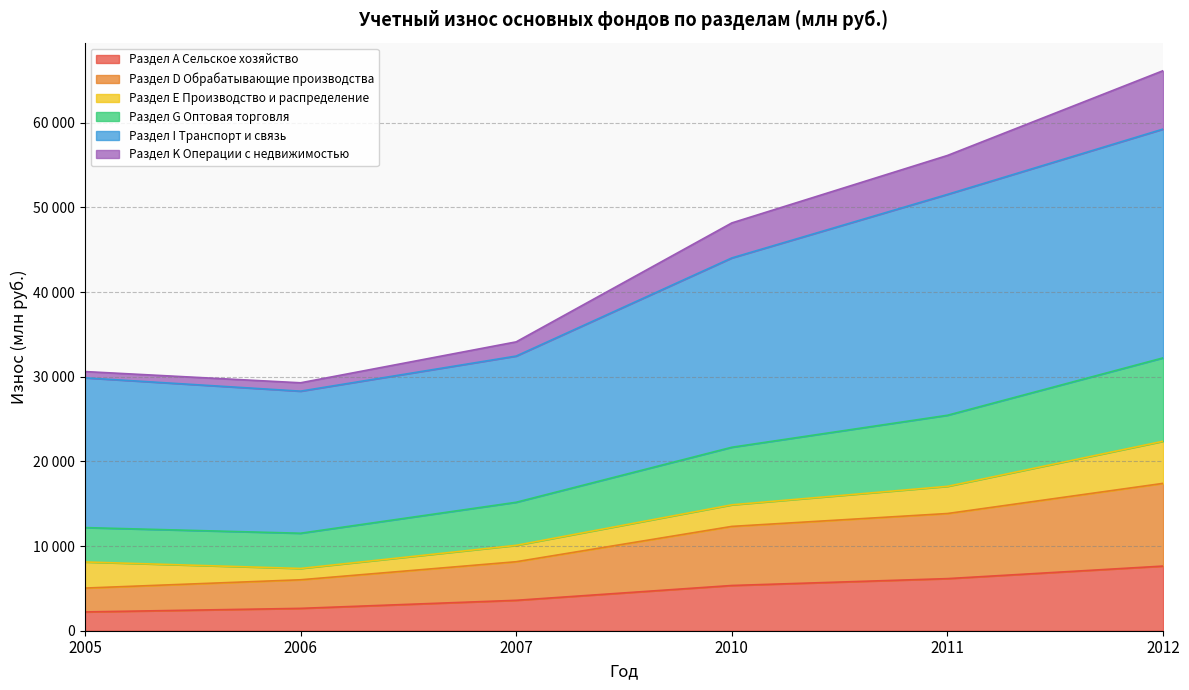

The value of Раздел G Оптовая торговля at 2011 is 94718. True or false?

False